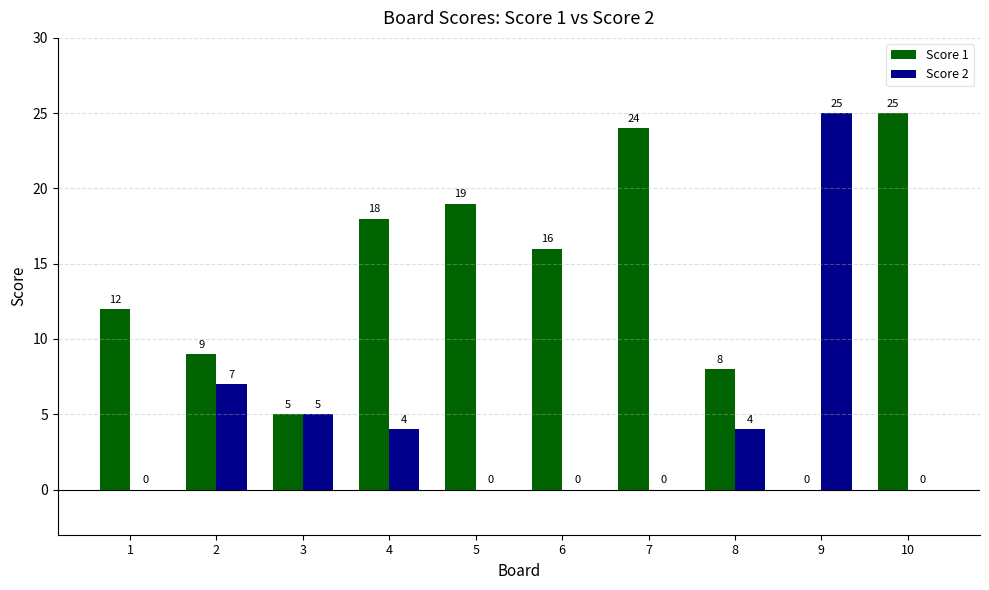

What is the maximum value shown in the chart?

25